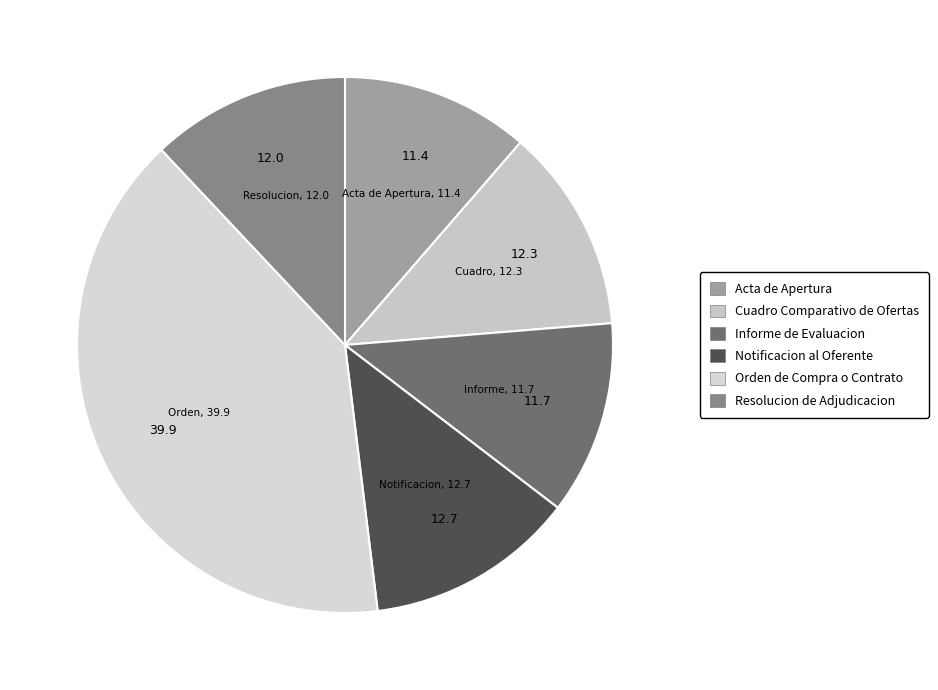

What percentage is the Informe de Evaluacion slice, to the nearest percent?

12%